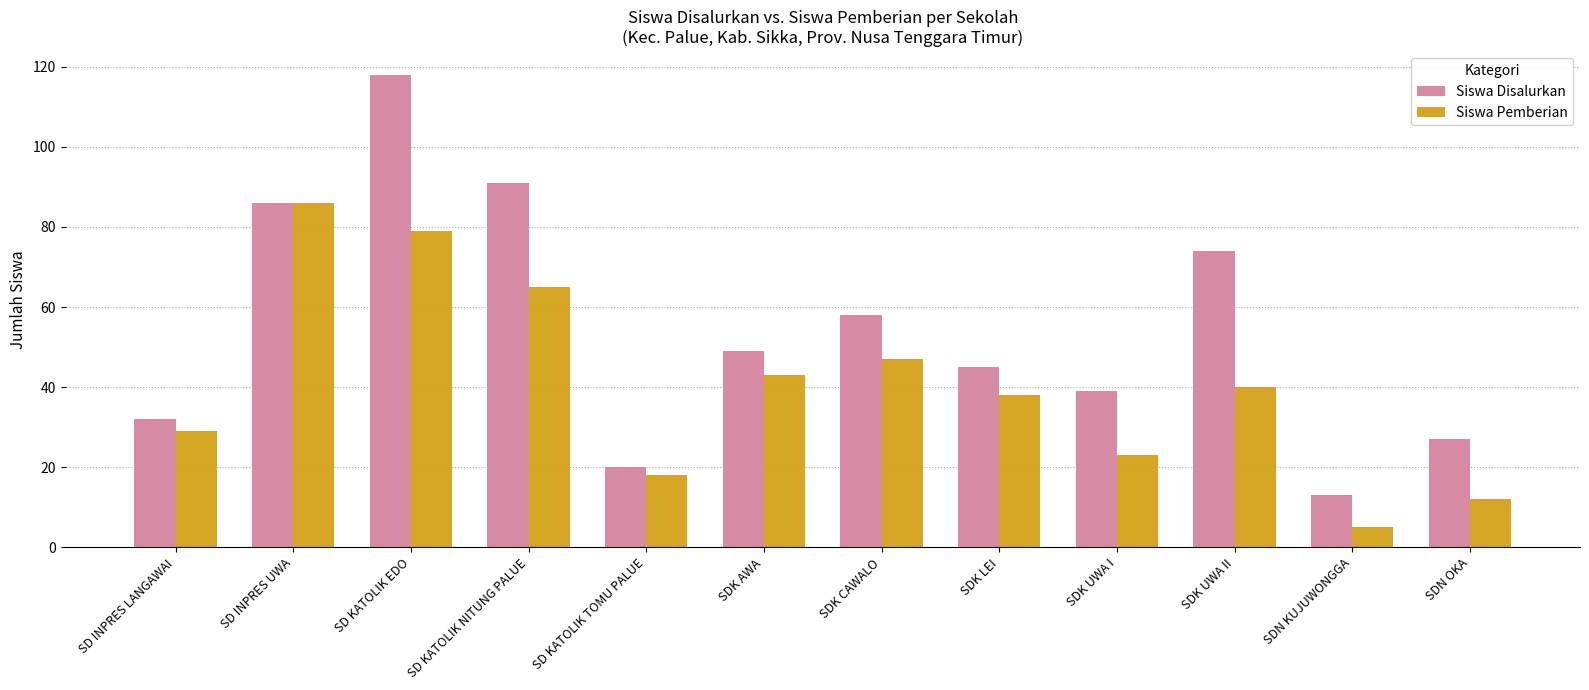

Reading left to right, transcribe all the data shown in this chart.

Siswa Disalurkan: SD INPRES LANGAWAI=32	SD INPRES UWA=86	SD KATOLIK EDO=118	SD KATOLIK NITUNG PALUE=91	SD KATOLIK TOMU PALUE=20	SDK AWA=49	SDK CAWALO=58	SDK LEI=45	SDK UWA I=39	SDK UWA II=74	SDN KUJUWONGGA=13	SDN OKA=27
Siswa Pemberian: SD INPRES LANGAWAI=29	SD INPRES UWA=86	SD KATOLIK EDO=79	SD KATOLIK NITUNG PALUE=65	SD KATOLIK TOMU PALUE=18	SDK AWA=43	SDK CAWALO=47	SDK LEI=38	SDK UWA I=23	SDK UWA II=40	SDN KUJUWONGGA=5	SDN OKA=12